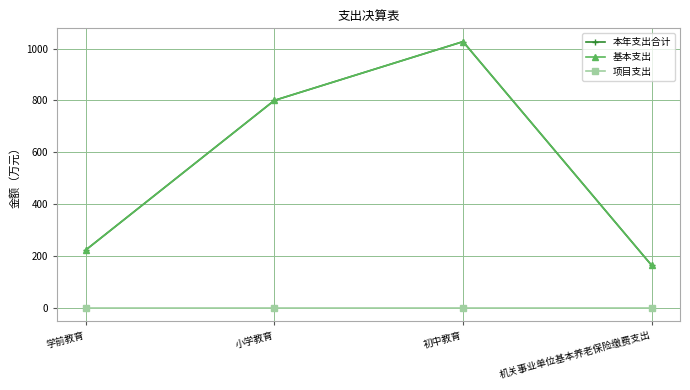

Is this an area chart (filled region under the line)?

No